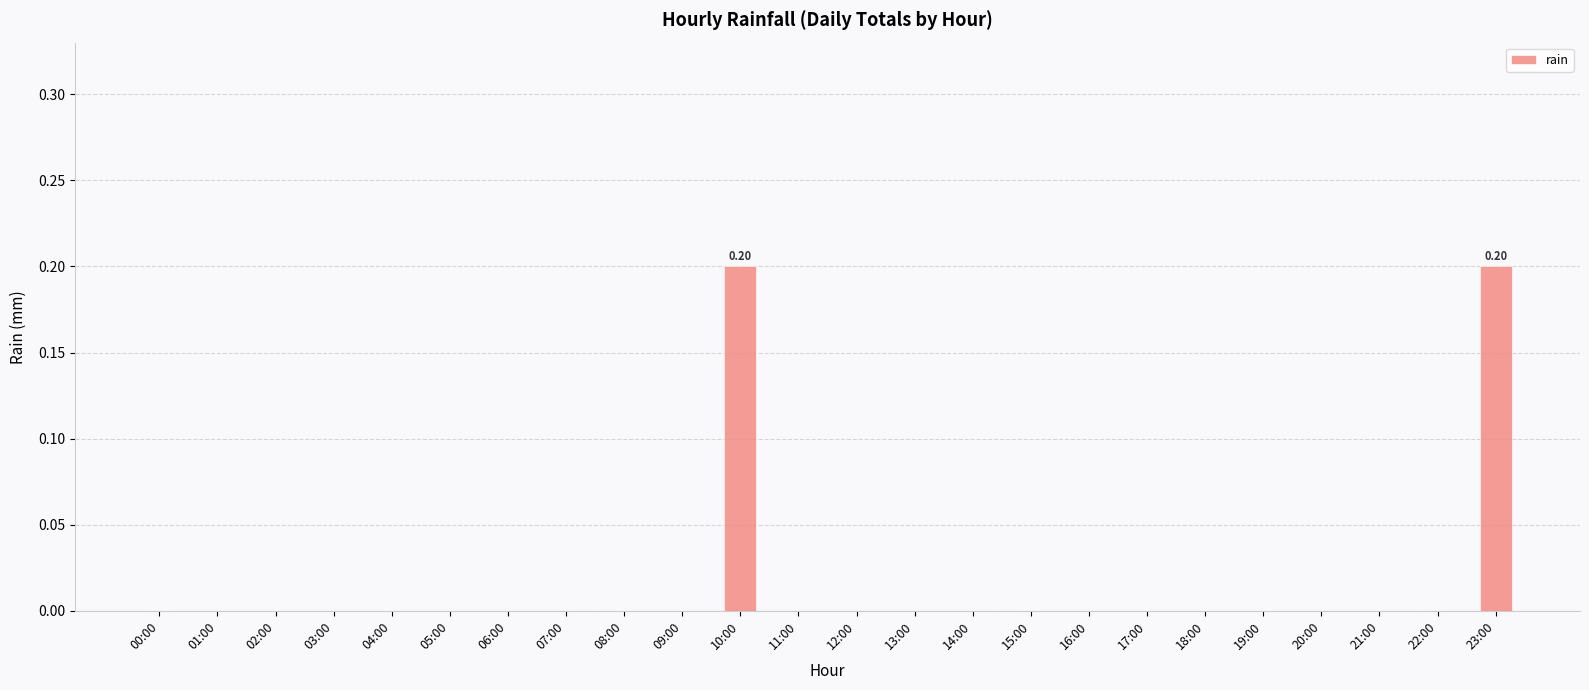

What is the change in value from 20:00 to 23:00?

+0.2